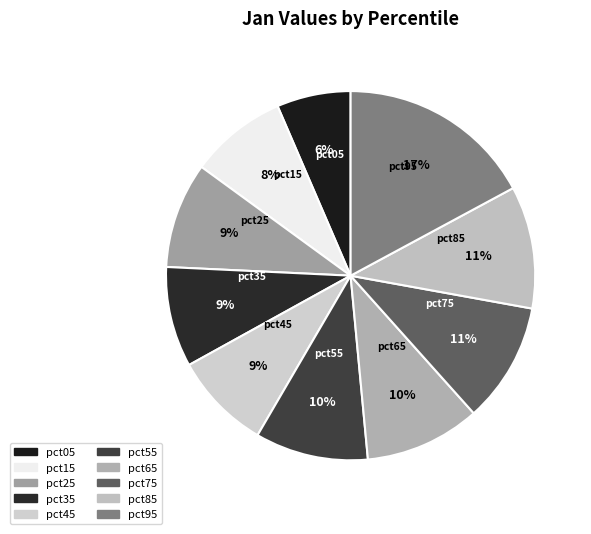

Which has a higher value, pct05 or pct95?

pct95